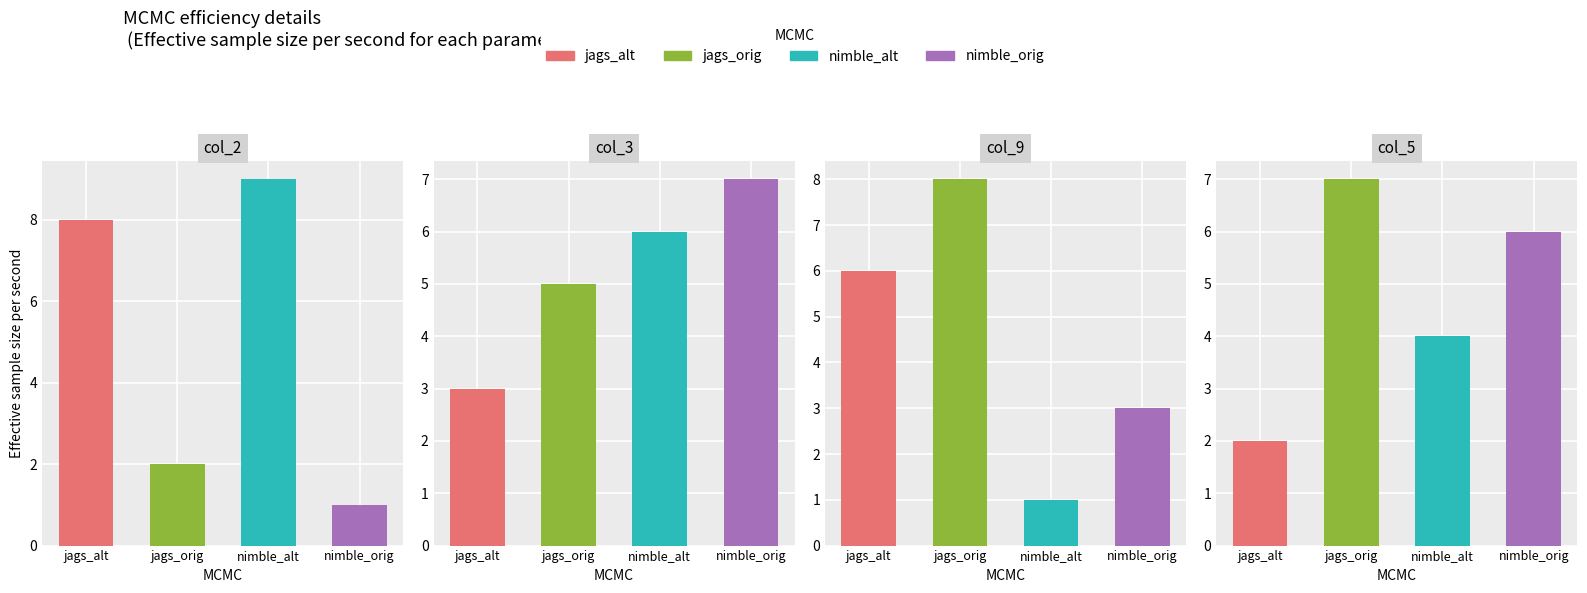

How many bars are there in each group?

4